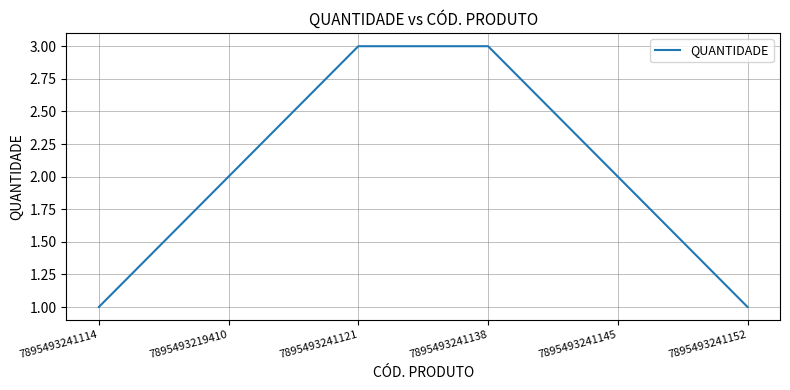

Reading left to right, what are all the values shown in this chart?

7895493241114=1	7895493219410=2	7895493241121=3	7895493241138=3	7895493241145=2	7895493241152=1